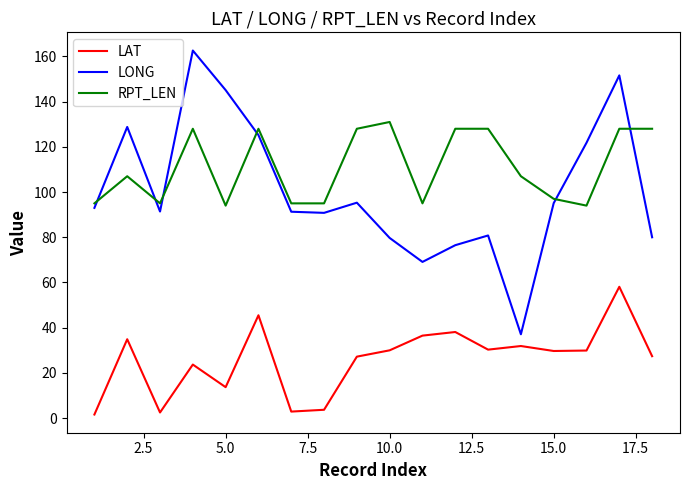

Which series has the largest total across all categories?

RPT_LEN